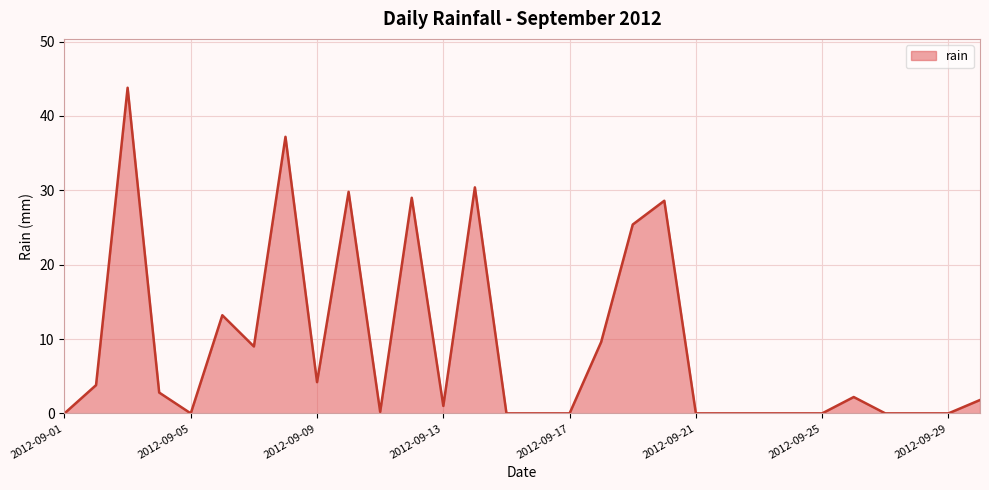

What is the greatest value displayed?

43.8